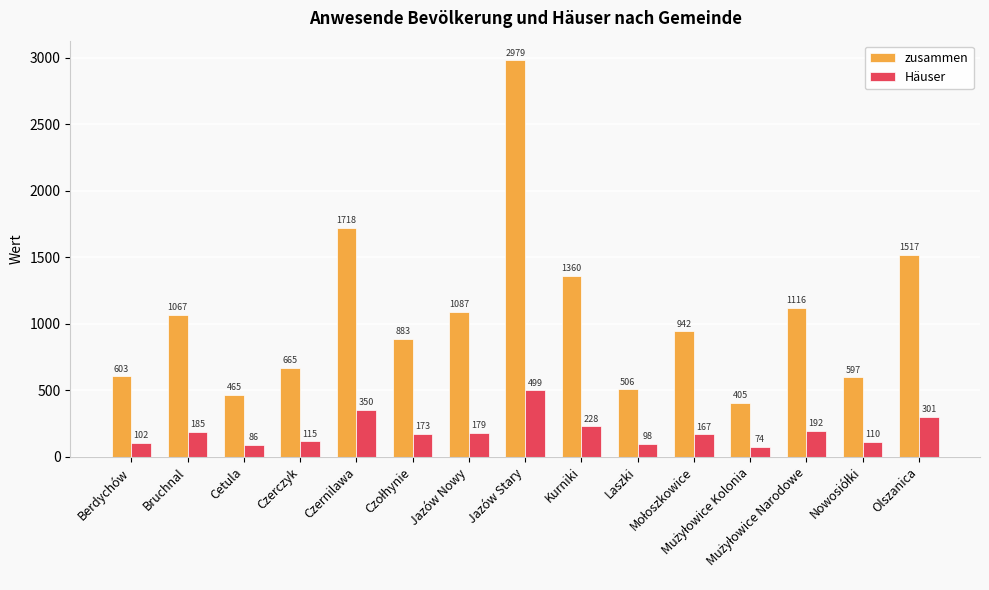

At which label is zusammen closest to 1692?

Czernilawa